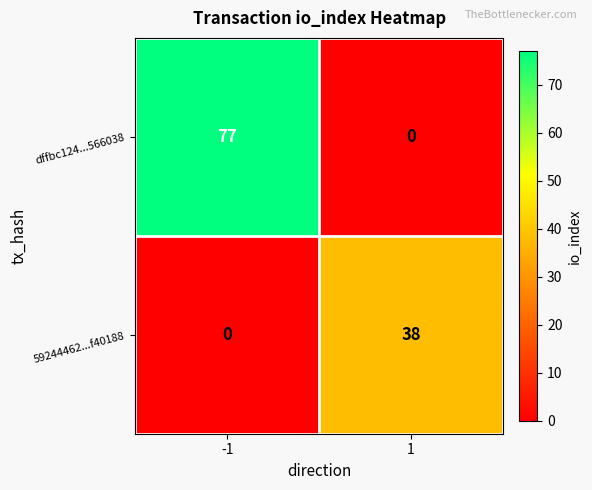

Rank the series by their average value, from lowest to highest.

59244462...f40188, dffbc124...566038